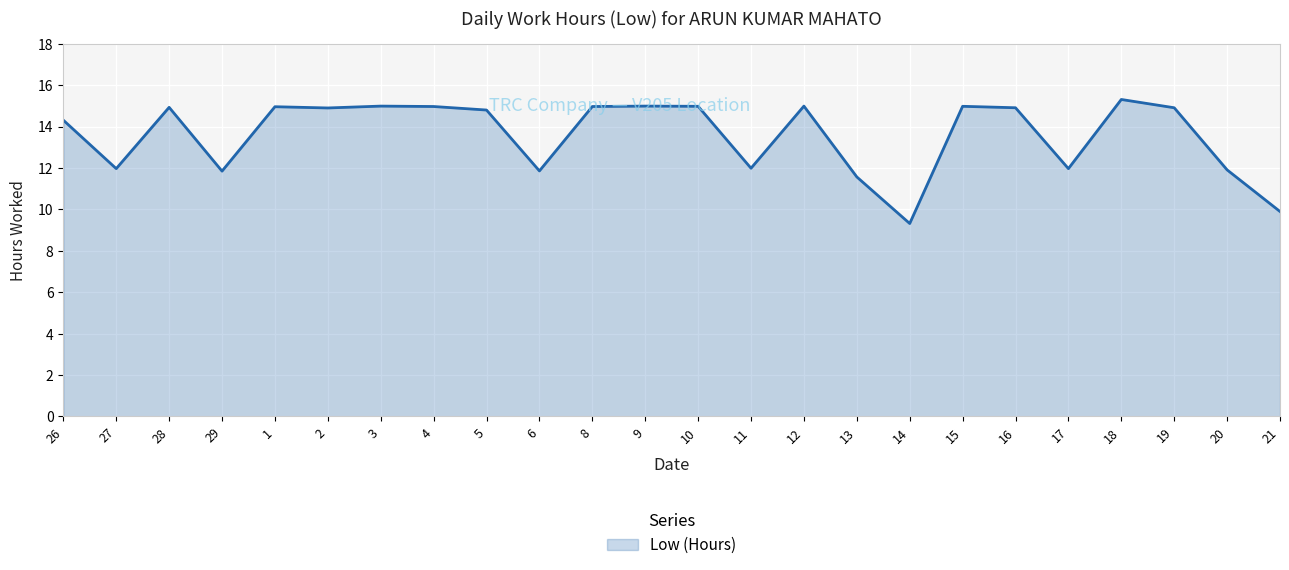

The value at 28 is 14.9. True or false?

True